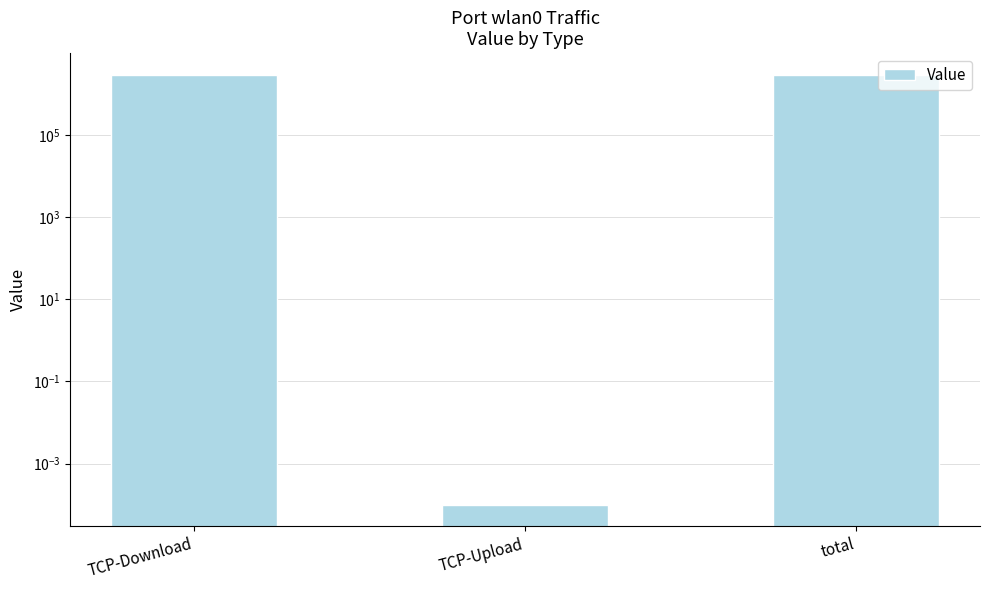

What is the label of the 3rd bar from the left?

total